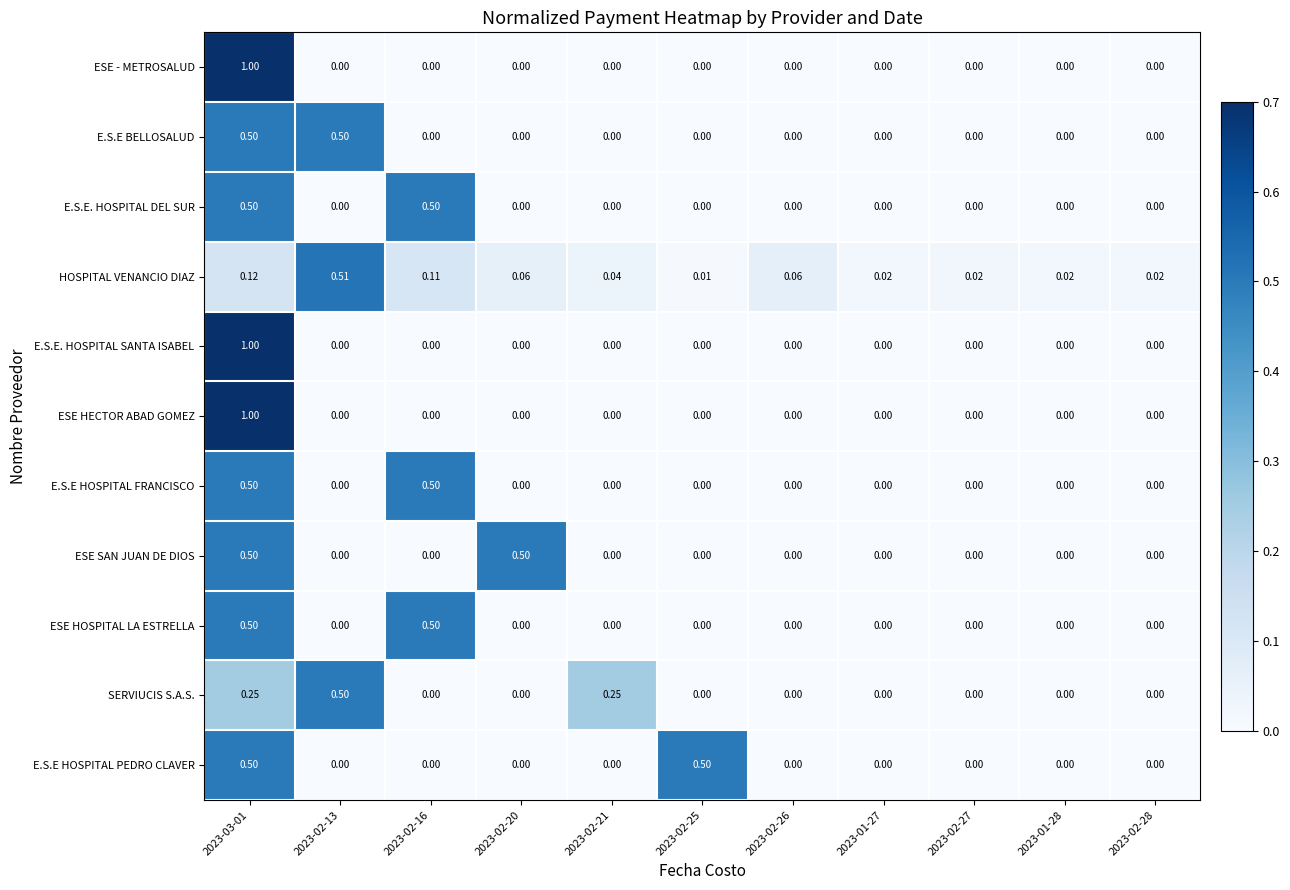

Is the value of E.S.E HOSPITAL PEDRO CLAVER at 2023-02-25 greater than the value of ESE SAN JUAN DE DIOS at 2023-01-28?

Yes